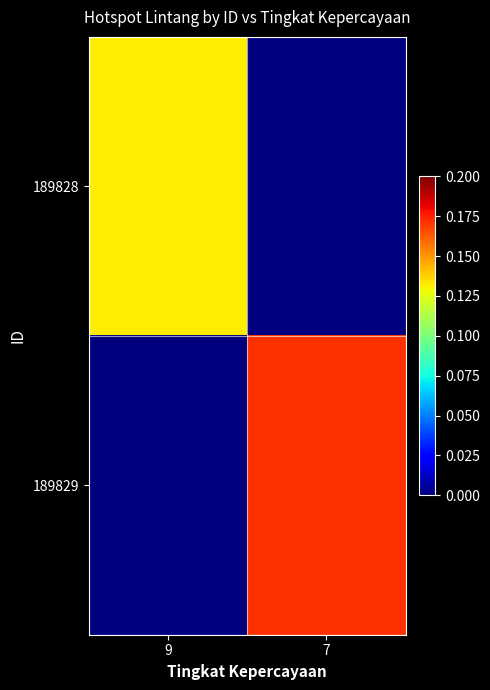

At 7, list the series in order from smallest to largest.

189828, 189829